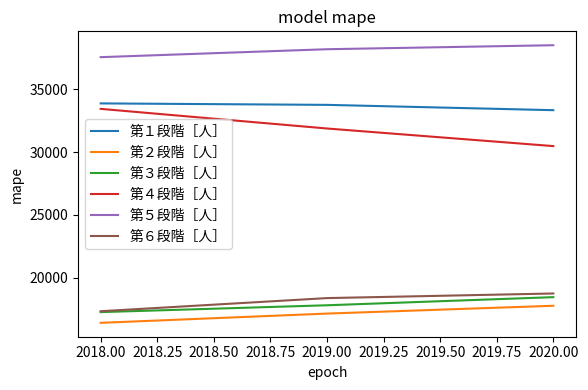

How many 第３段階［人］ values are between 17256 and 18449?

3